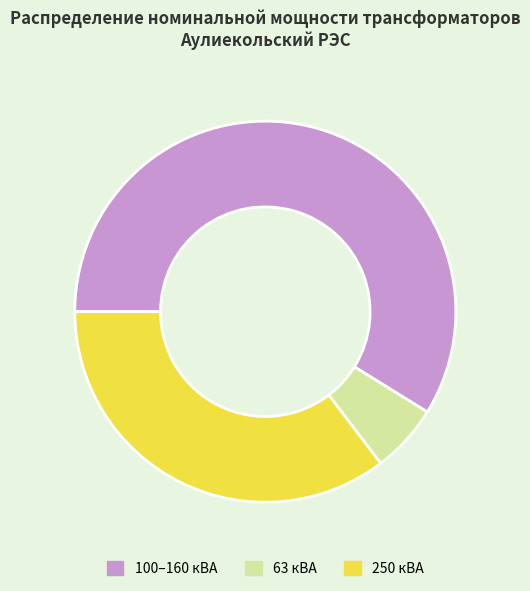

How many slices are in this pie chart?

3